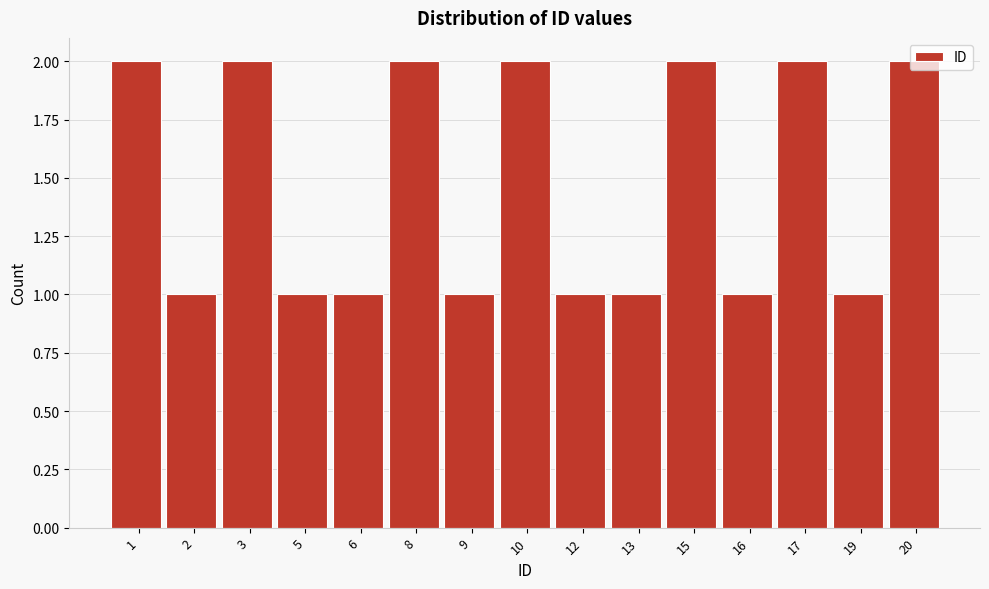

The value at 6 is 1. True or false?

True